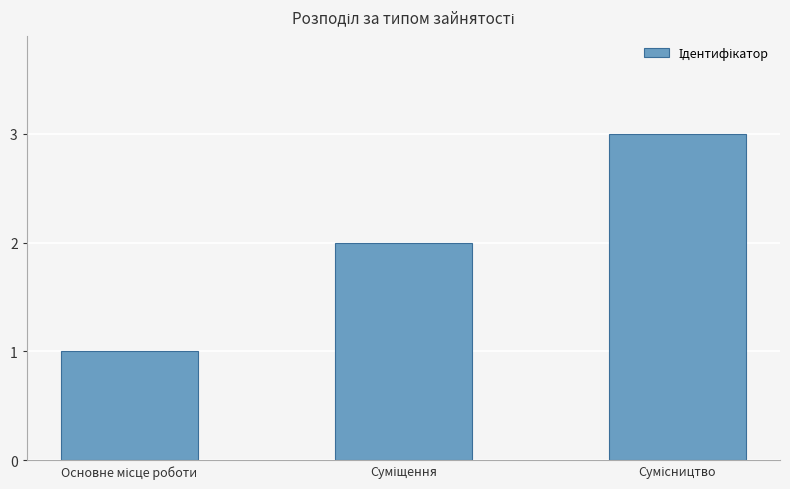

What is the greatest value displayed?

3